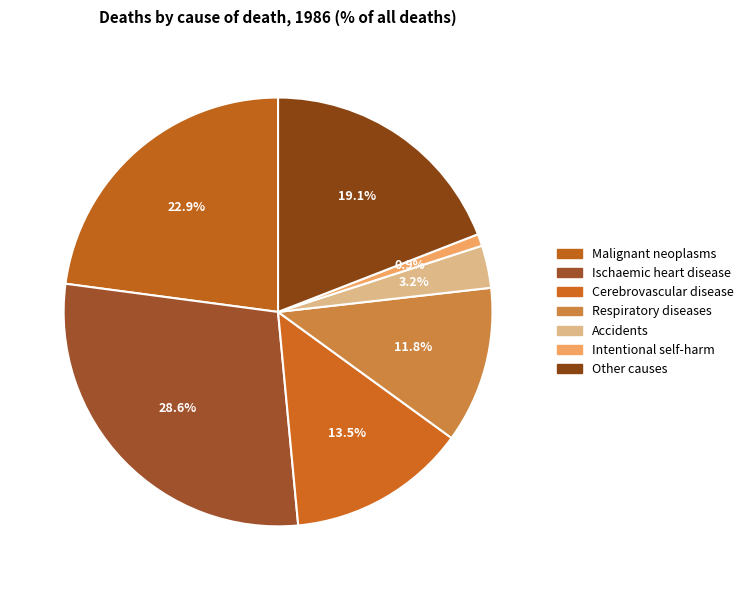

Which category has the biggest portion of the pie?

Ischaemic heart disease